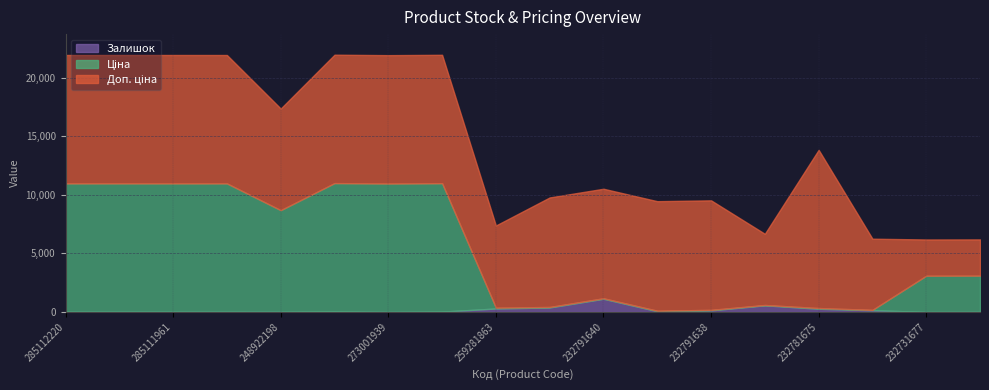

At which label does Ціна first exceed 3091?

285112220